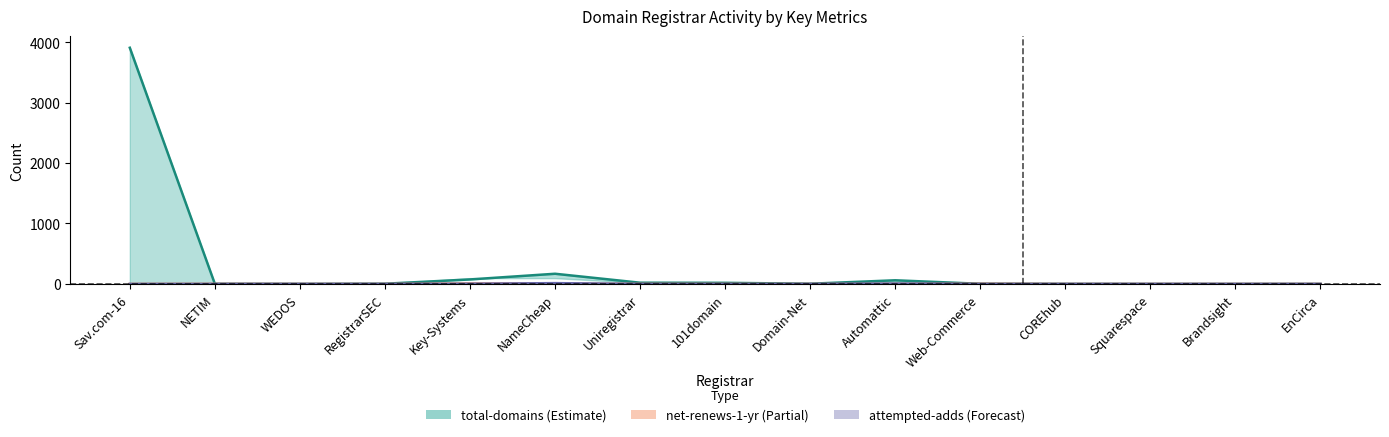

What position from the left is 101domain?

8